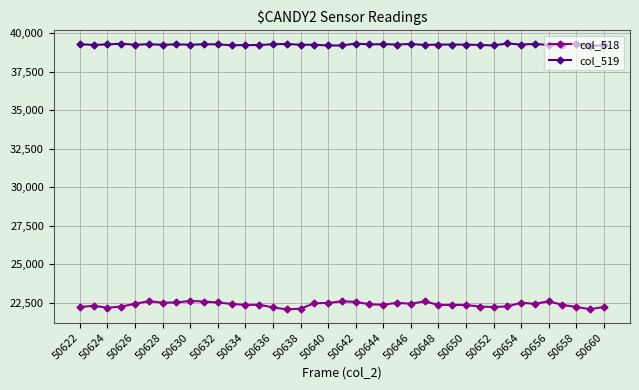

How many lines are shown in the chart?

2